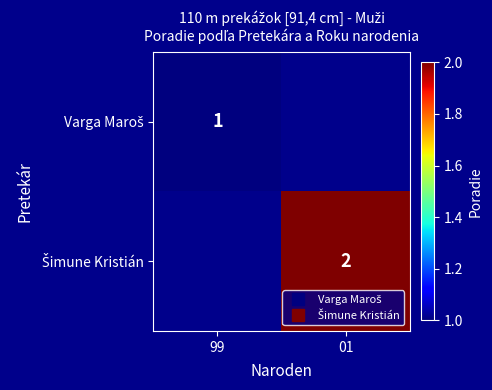

What is the smallest value displayed?

1.0